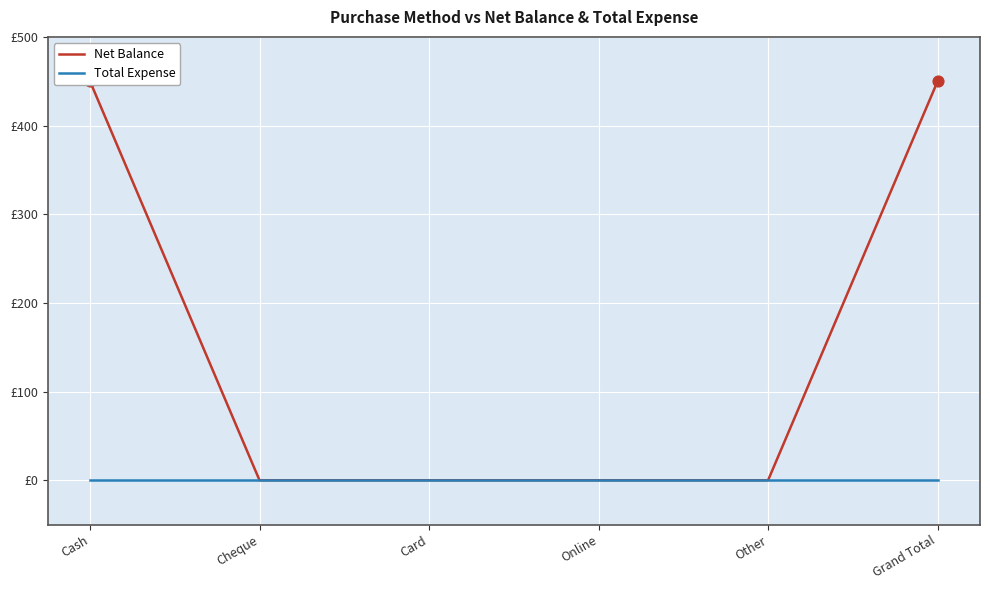

What are all the series names shown in the legend?

Net Balance, Total Expense